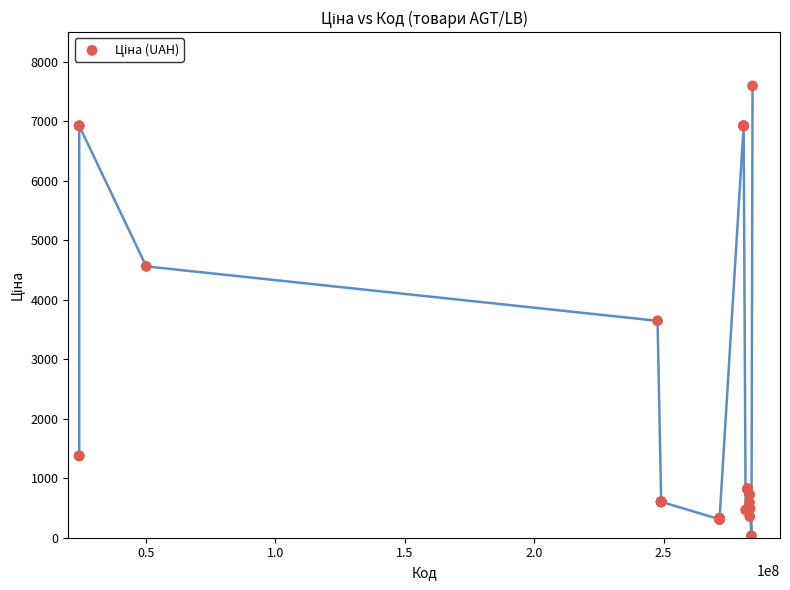

What Y value in the scatter plot is closest to 3814?

3646.5